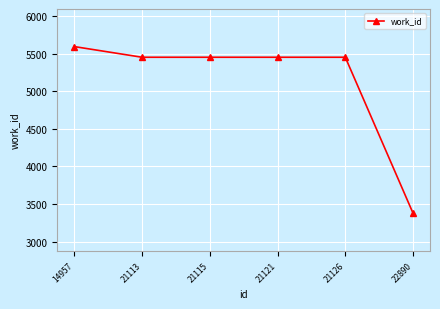

What is the ratio of the value at 21113 to the value at 21126?

1.0